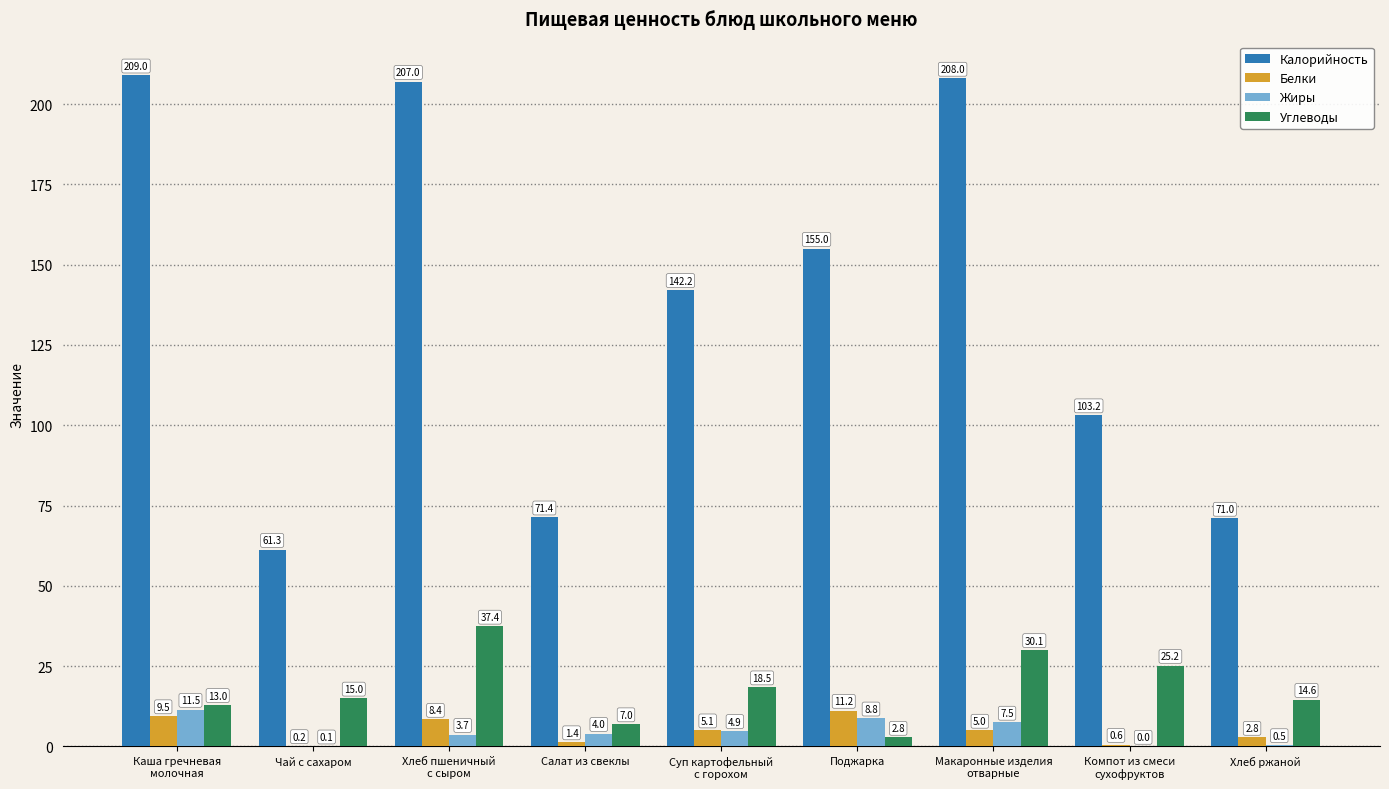

At which category is the sum across all series the highest?

Хлеб пшеничный
с сыром